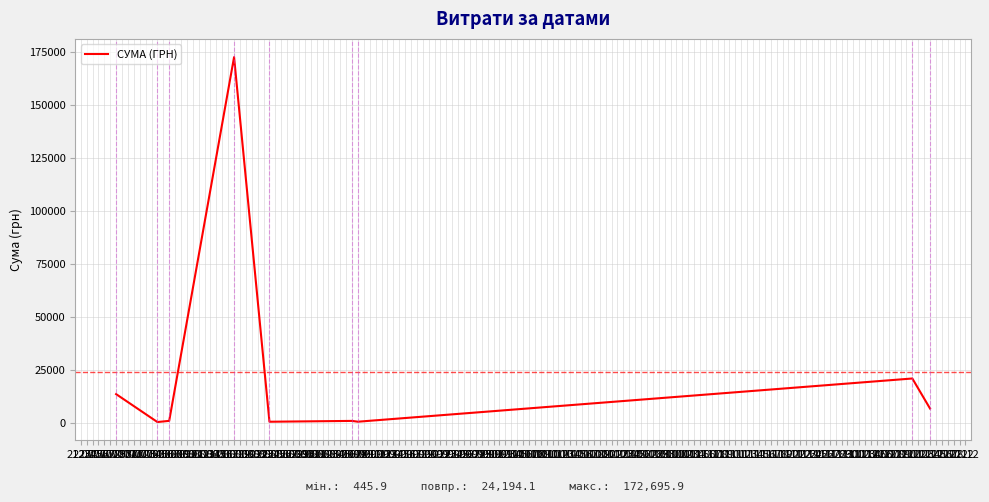

What is the difference between the maximum and minimum values?

172250.0